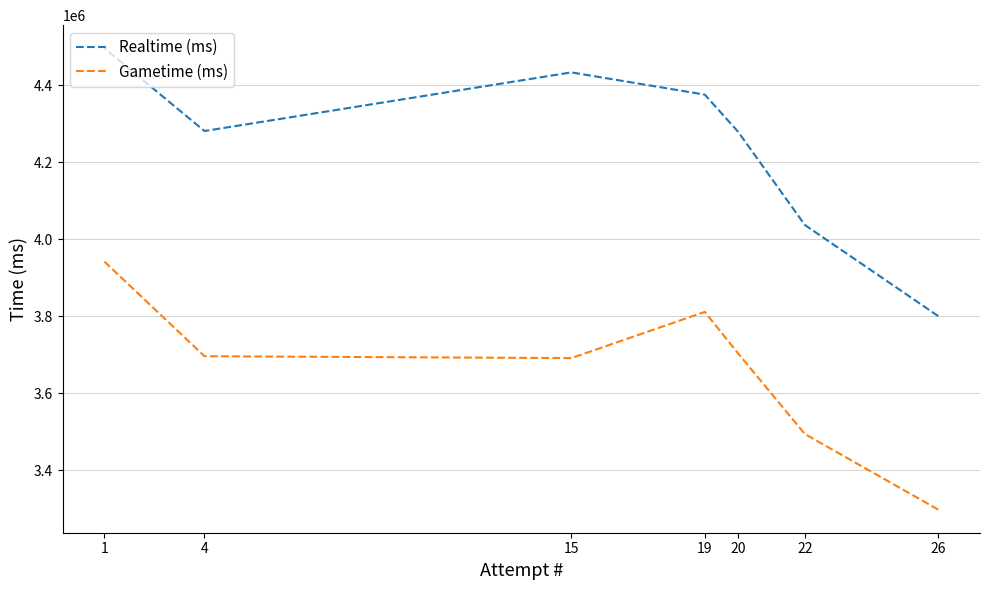

What is the difference between the maximum and minimum values in the Gametime (ms) series?

643959